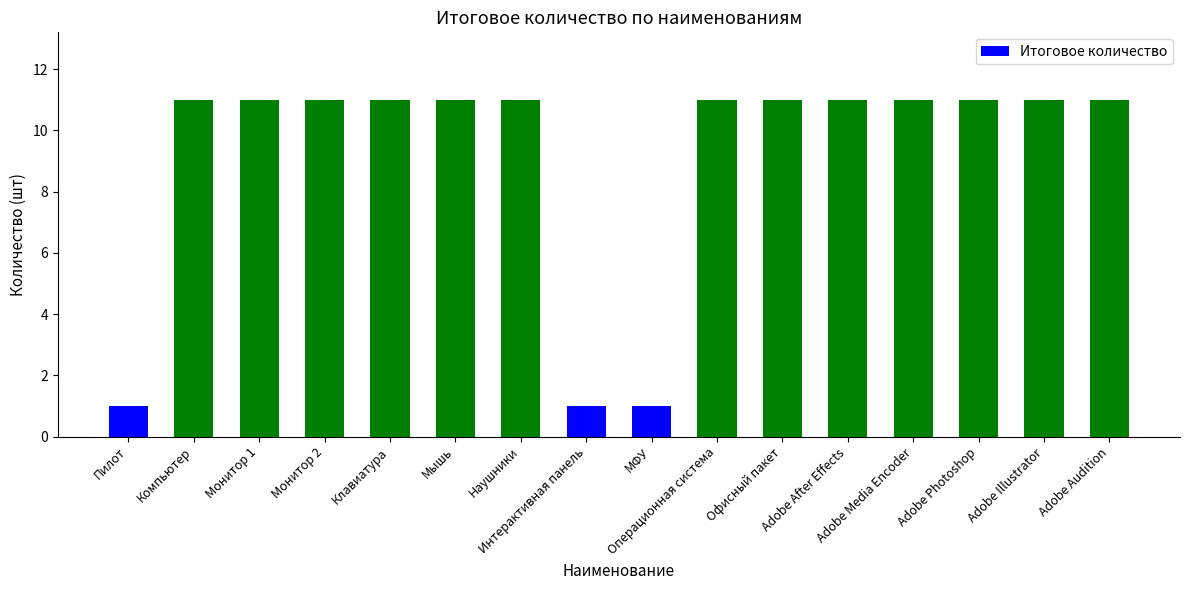

What is the difference between the second highest and second lowest values?

10